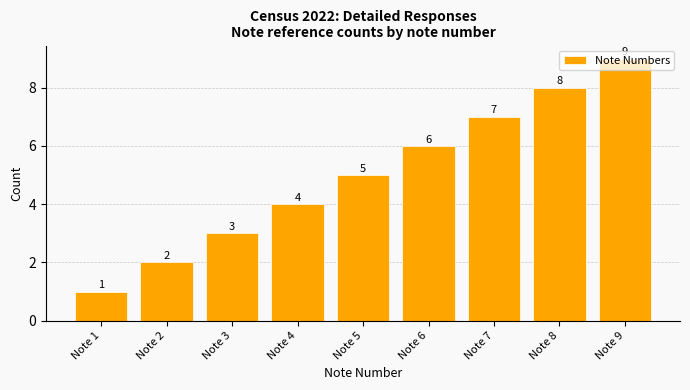

Between Note 8 and Note 6, which is larger?

Note 8